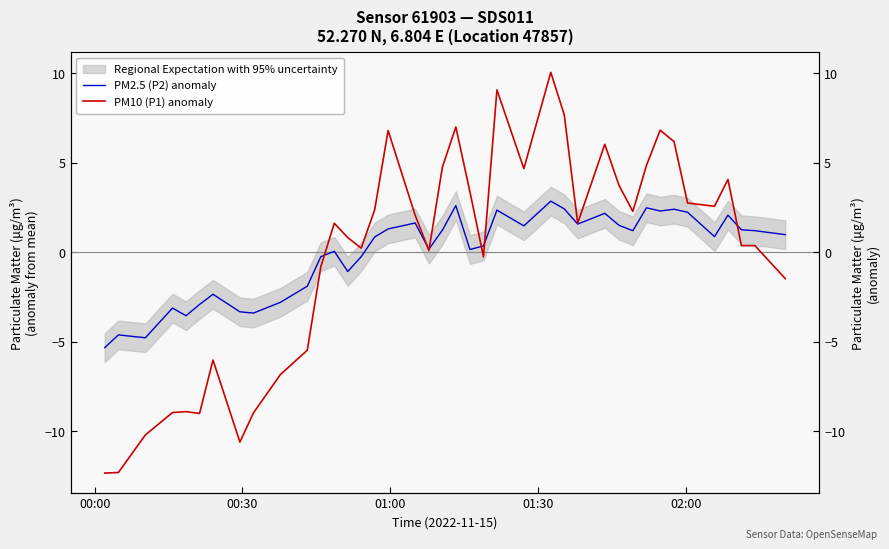

At how many categories does at least one series exceed 9?

2